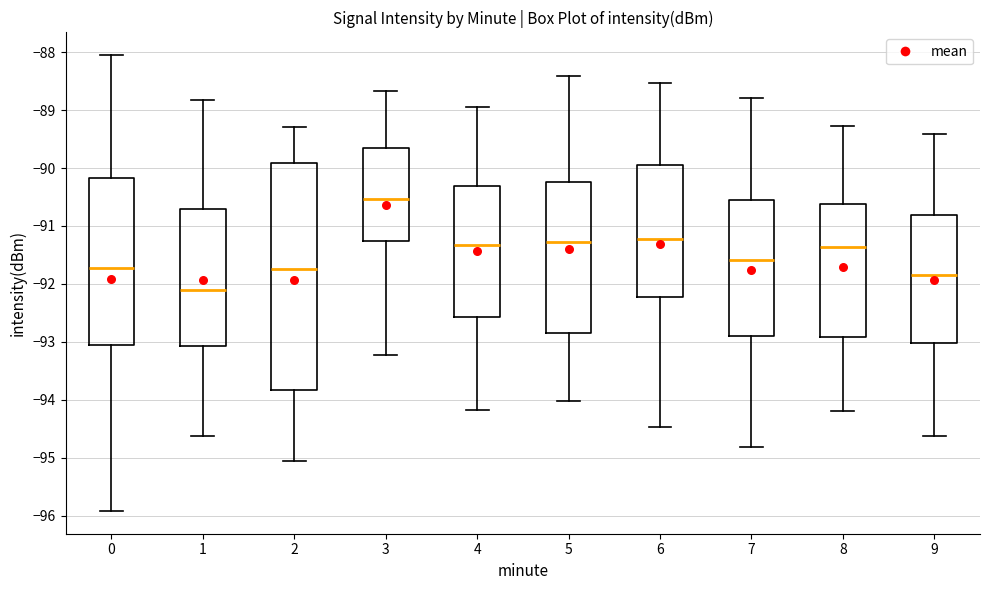

Reading left to right, transcribe this box plot: for each box, give where its median line is, the range the box spans, and where its two whiskers end, as read against the y-axis. The values are not printed on the chart, so give them approximately, as read against the axis.

0: median -91.7, box -93.1 to -90.2, whiskers -95.9 to -88.0
1: median -92.1, box -93.1 to -90.7, whiskers -94.6 to -88.8
2: median -91.7, box -93.8 to -89.9, whiskers -95.0 to -89.3
3: median -90.5, box -91.3 to -89.7, whiskers -93.2 to -88.7
4: median -91.3, box -92.6 to -90.3, whiskers -94.2 to -88.9
5: median -91.3, box -92.9 to -90.2, whiskers -94.0 to -88.4
6: median -91.2, box -92.2 to -90.0, whiskers -94.5 to -88.5
7: median -91.6, box -92.9 to -90.5, whiskers -94.8 to -88.8
8: median -91.4, box -92.9 to -90.6, whiskers -94.2 to -89.3
9: median -91.8, box -93.0 to -90.8, whiskers -94.6 to -89.4